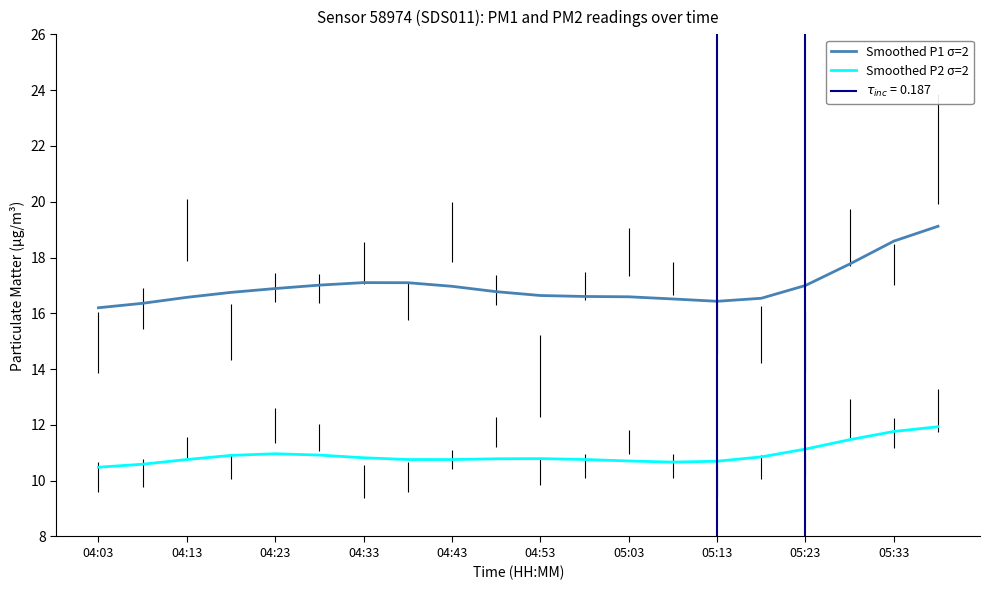

At how many categories does at least one series exceed 15?

20